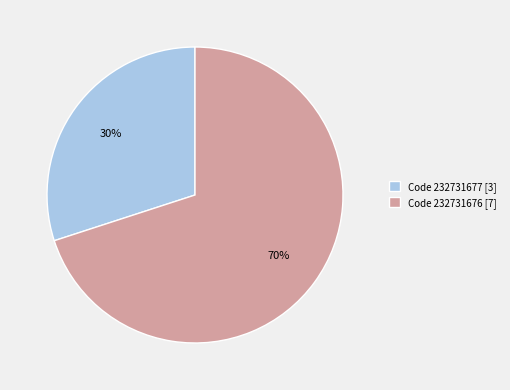

To the nearest percent, what percentage of the pie is Code 232731677 [3]?

30%